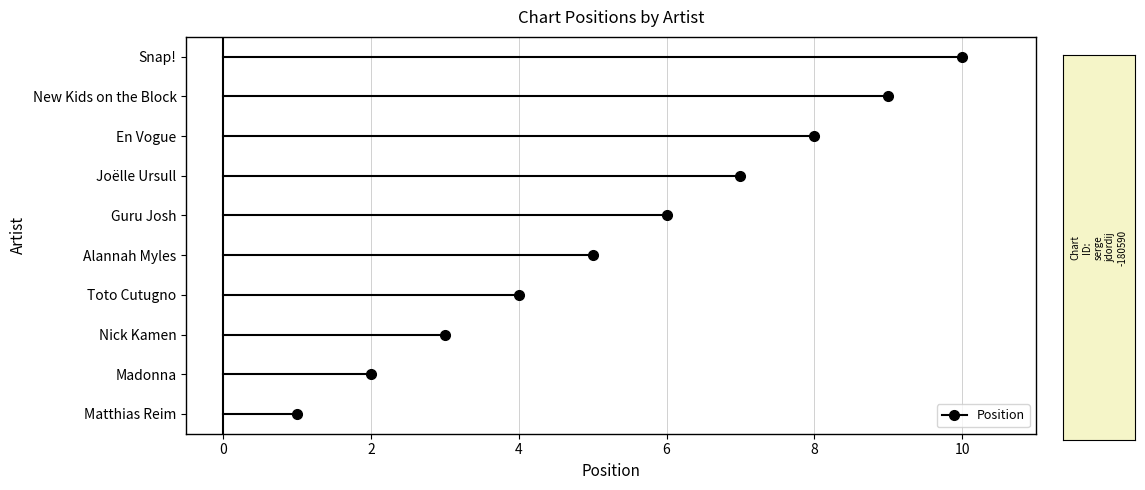

Reading right to left, what are all the values shown in this chart?

10	9	8	7	6	5	4	3	2	1